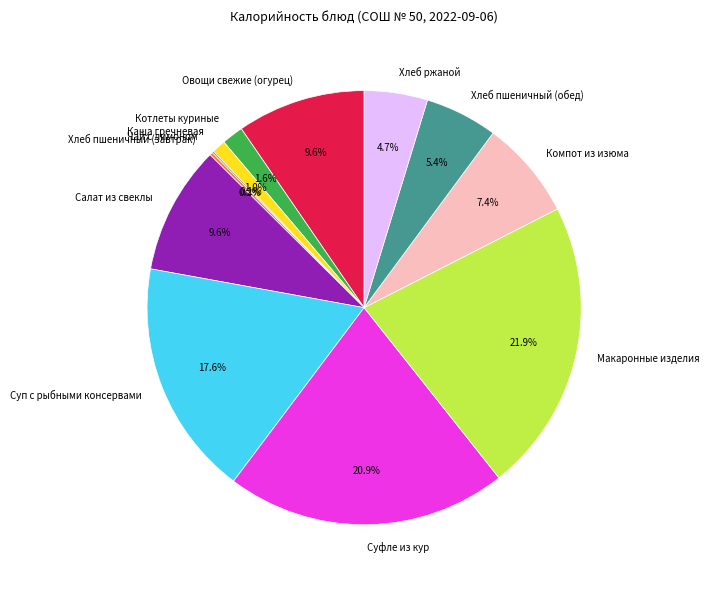

What is the largest slice in the pie chart?

Макаронные изделия